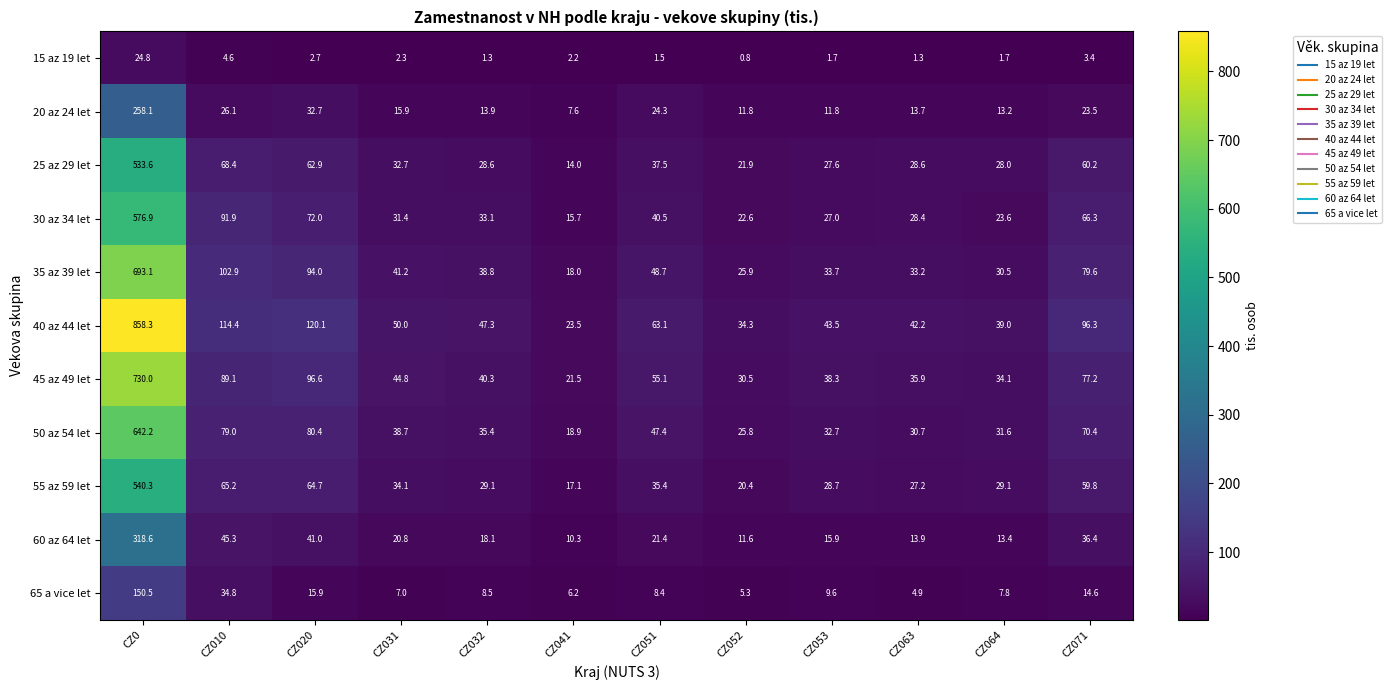

At which label is 30 az 34 let closest to 296?

CZ010